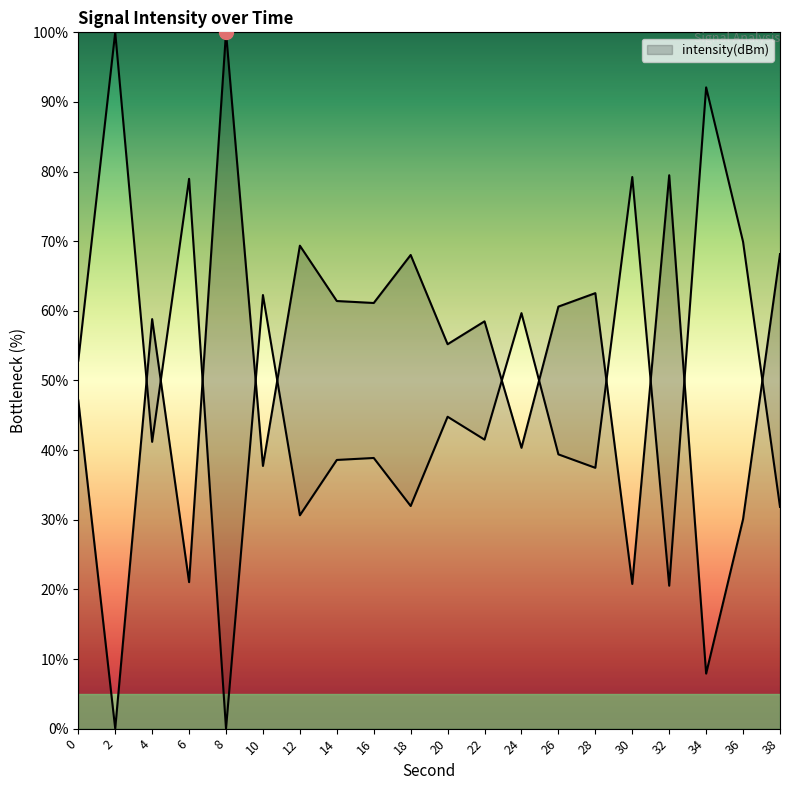

How many lines are shown in the chart?

1